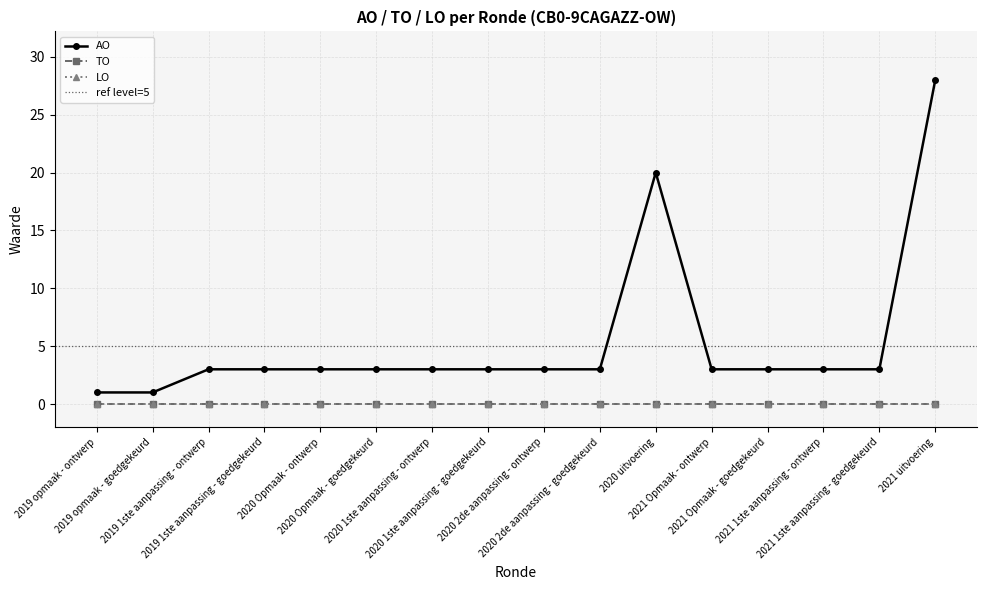

Which category has the highest value across all series?

2021 uitvoering